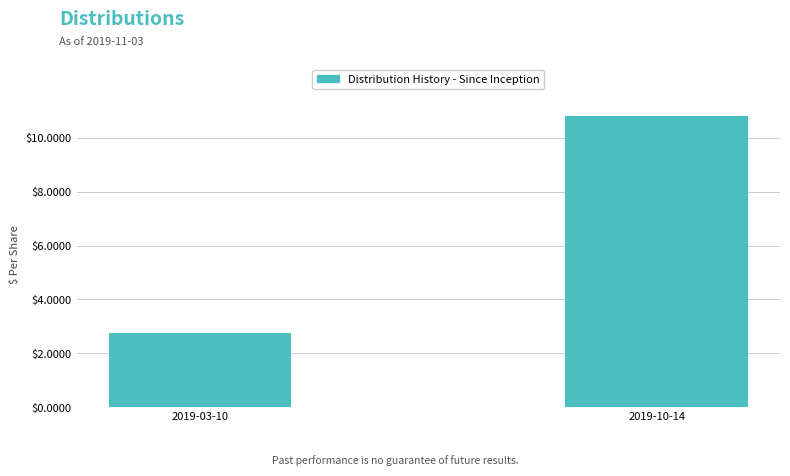

Reading left to right, what are all the values shown in this chart?

2019-03-10=2.7	2019-10-14=10.8